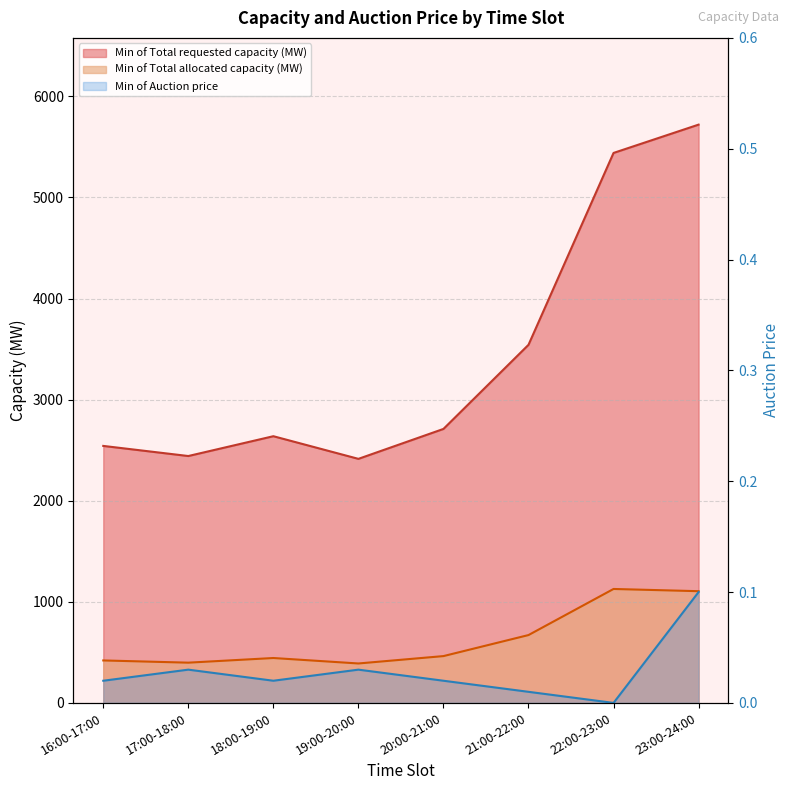

How many lines are shown in the chart?

3